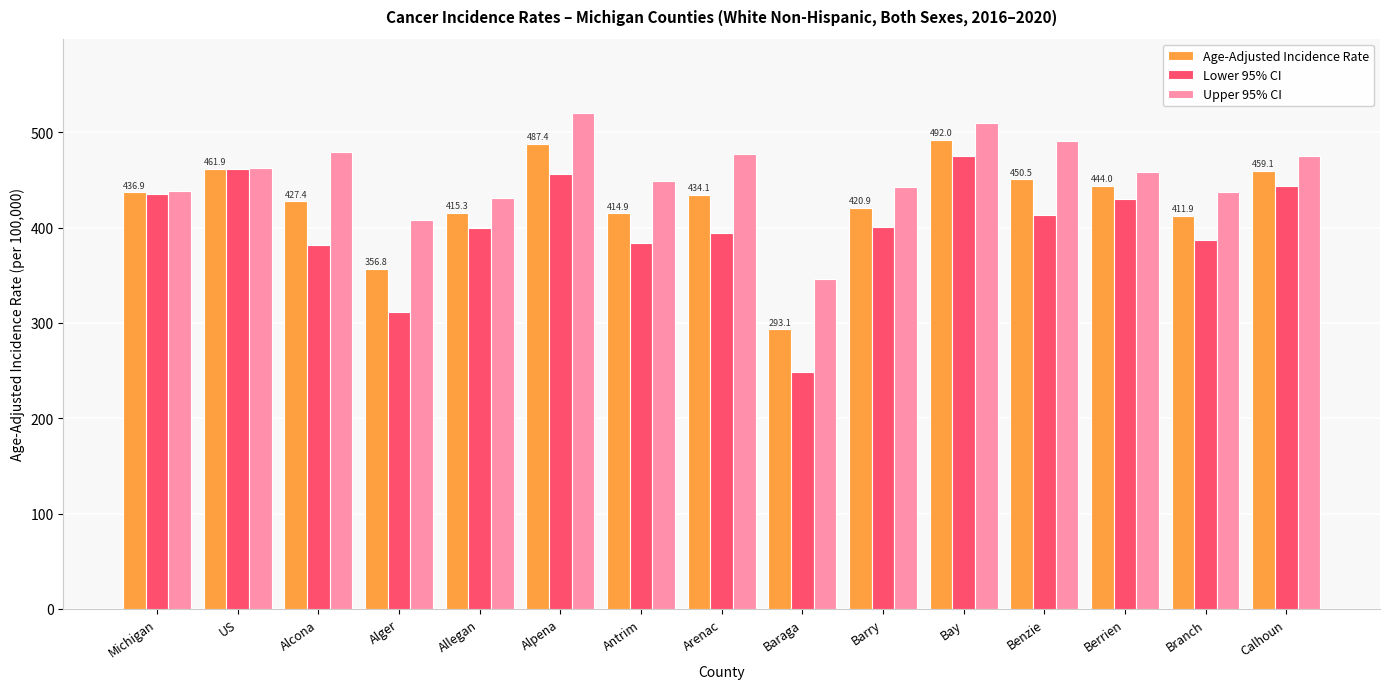

What is the difference between the highest and lowest values at Branch?

50.4